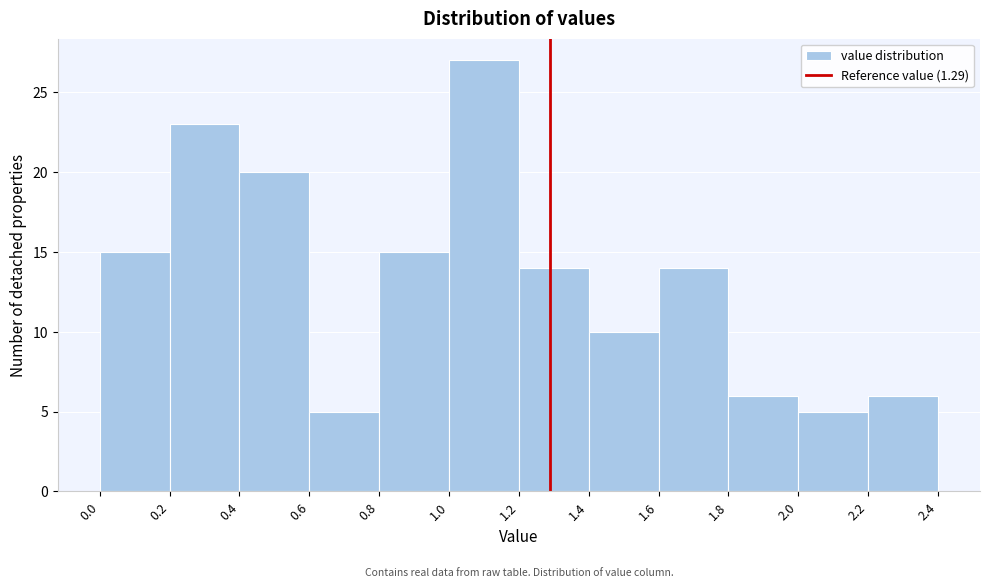

Which range on the x-axis has the tallest bar?

1.0 to 1.2